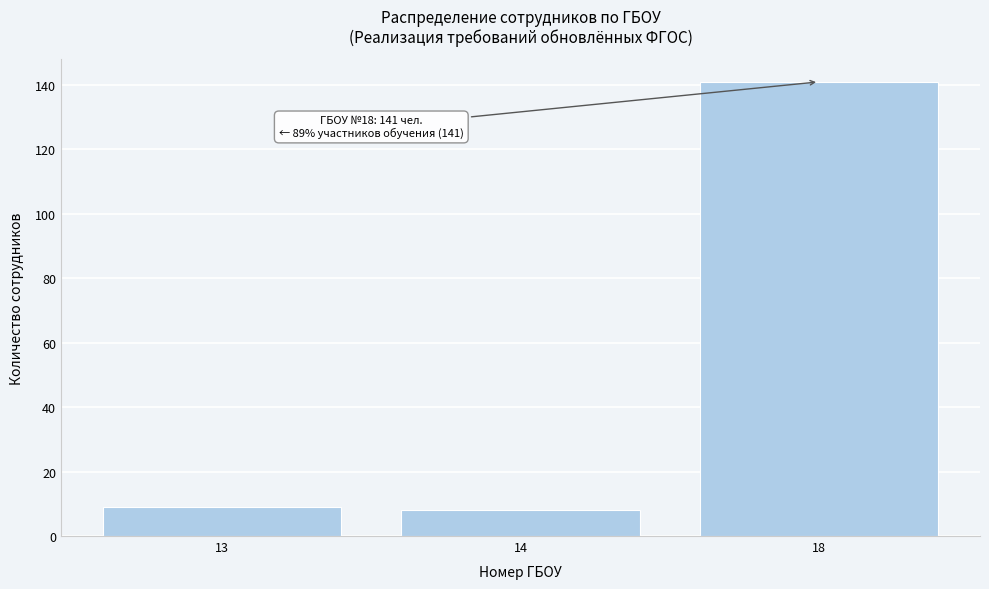

Reading left to right, extract all data points from this chart.

13=9	14=8	18=141